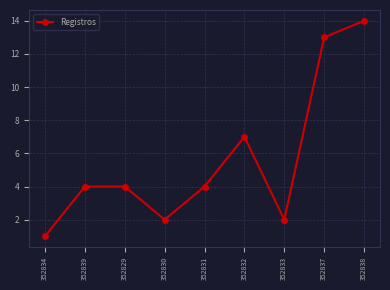

Count the number of categories in the chart.

9